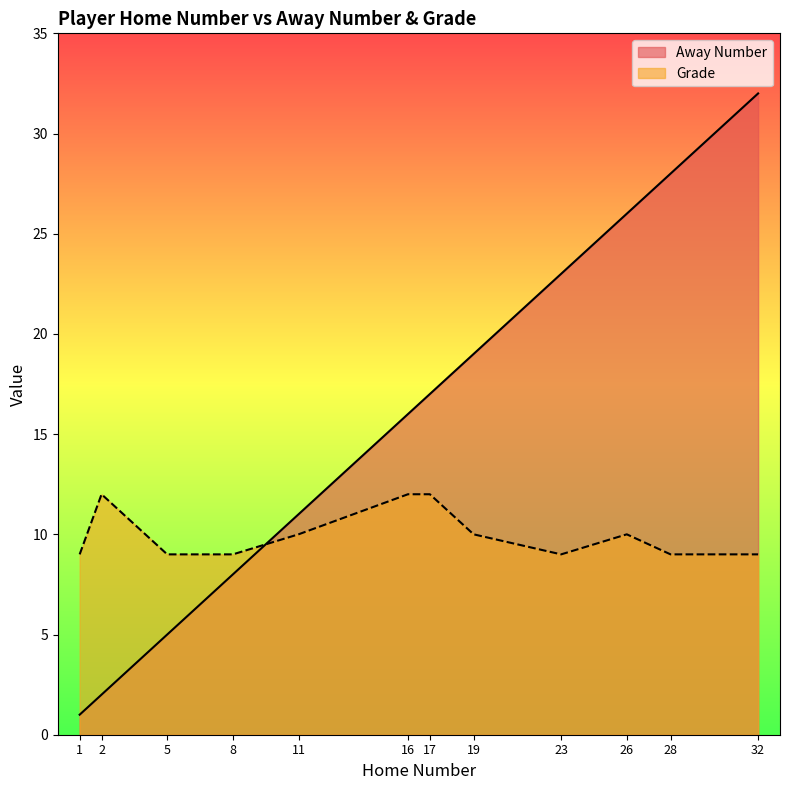

List the series in order of their overall mean, lowest first.

Grade, Away Number